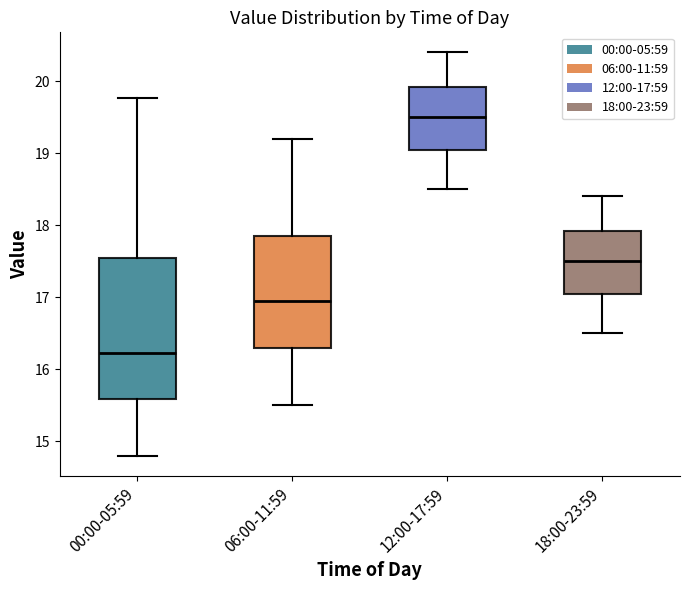

Where does the upper whisker of the box for 18:00-23:59 end on the y-axis? The values are not printed on the chart, so give them approximately, as read against the axis.

18.4